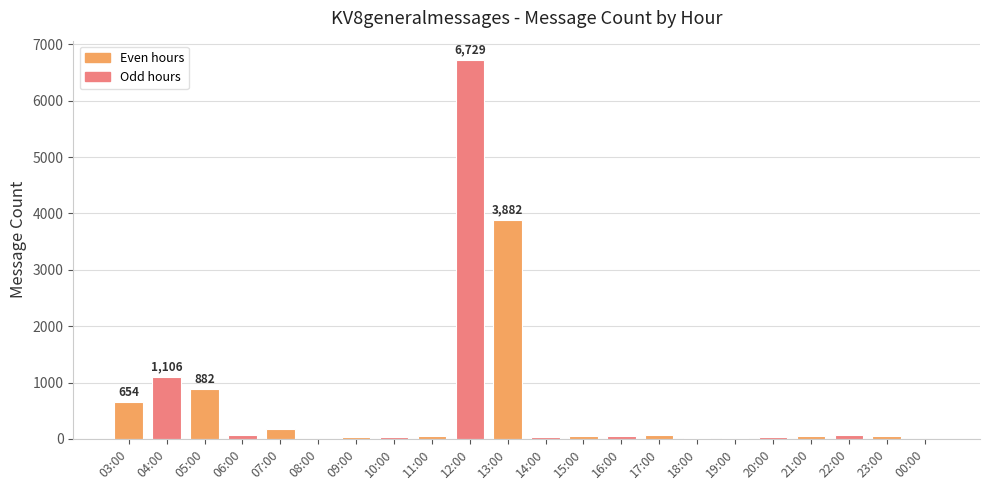

At which category does the chart reach its peak across all series?

12:00